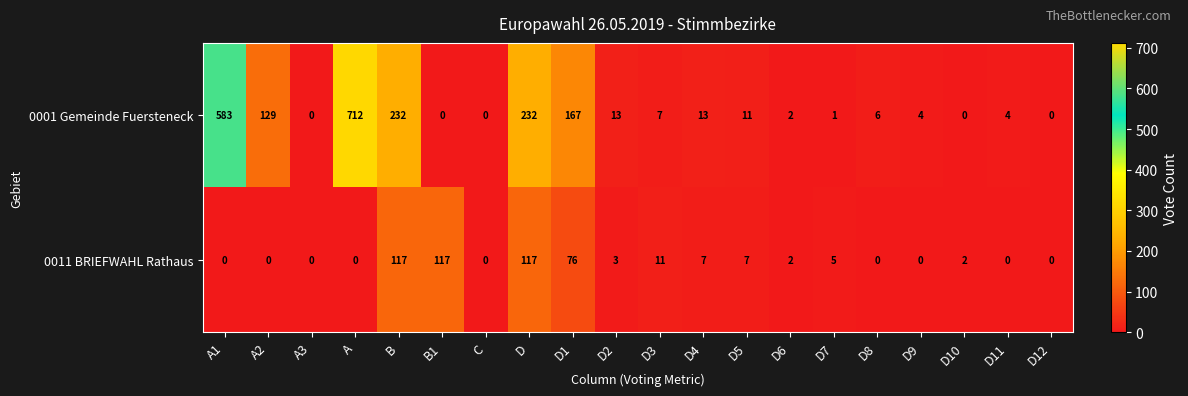

Rank the series by their average value, from highest to lowest.

0001 Gemeinde Fuersteneck, 0011 BRIEFWAHL Rathaus